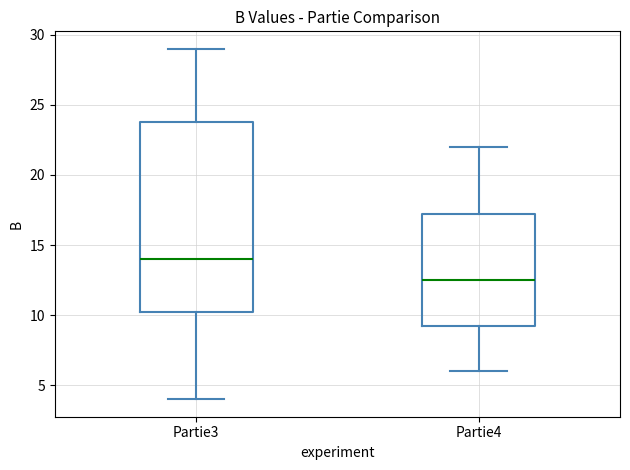

Where is the upper edge of the box for Partie3 on the y-axis? The values are not printed on the chart, so give them approximately, as read against the axis.

24.0